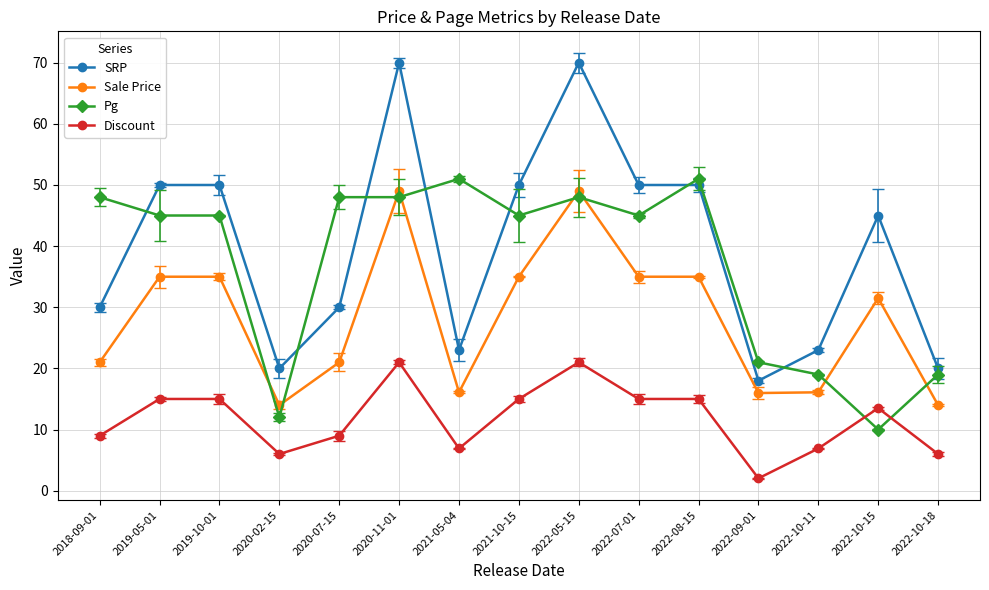

After their last crossing, which series has the higher values: Pg or Discount?

Pg